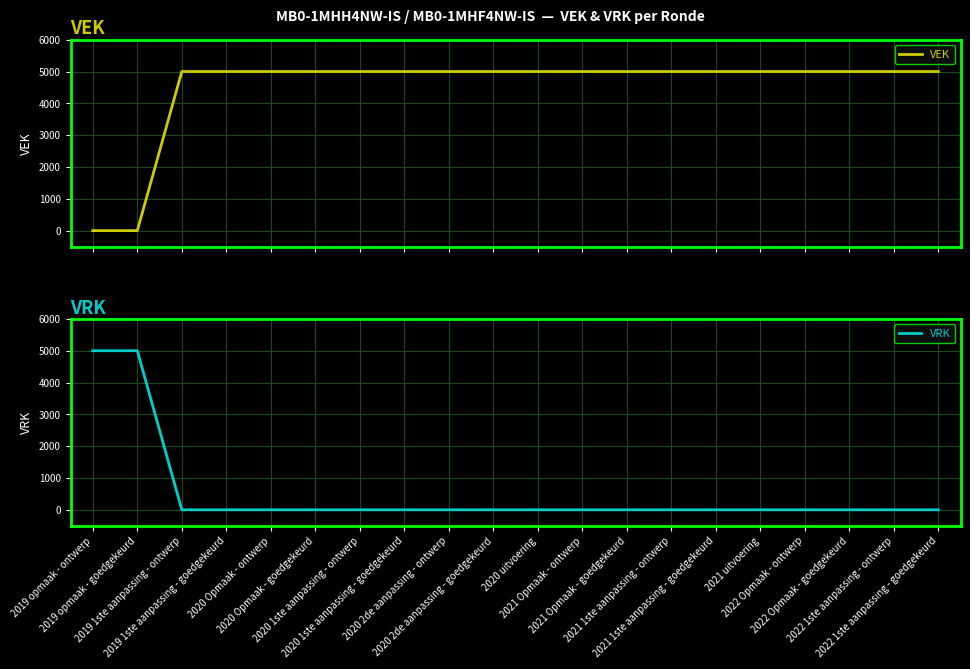

At which label is VRK closest to 2500?

2019 opmaak - ontwerp